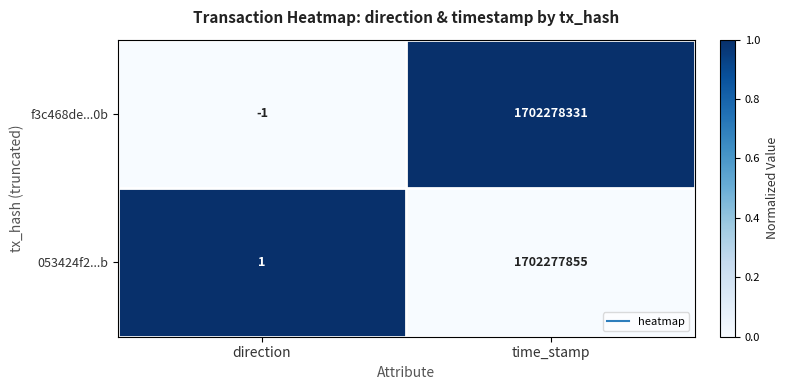

The f3c468de...0b series shows -1 at direction. True or false?

True